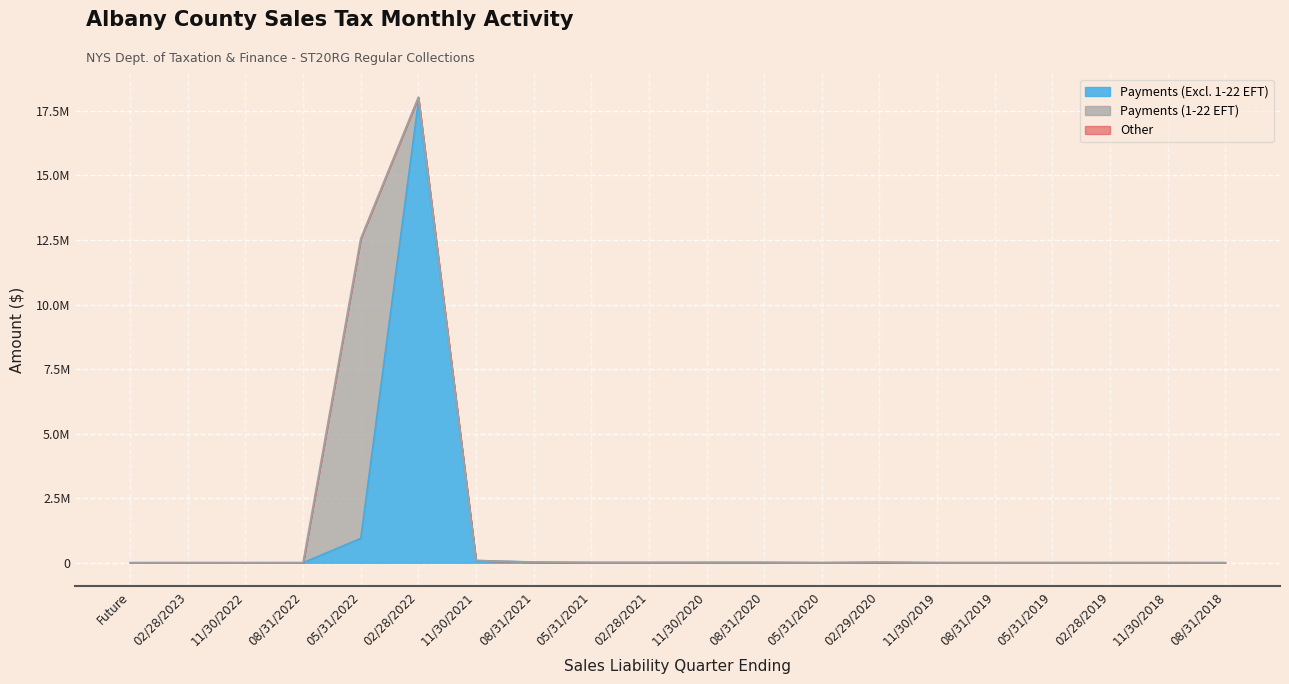

Between which two adjacent categories do Payments (Excluding 1-22 EFT) and Payments (1-22 EFT) first intersect?

05/31/2022 and 02/28/2022